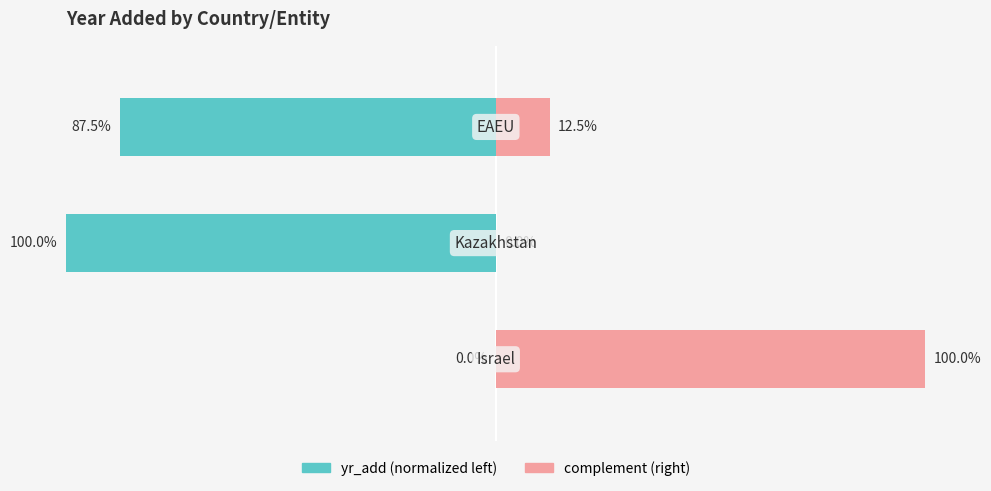

What are all the series names shown in the legend?

yr_add (normalized), complement